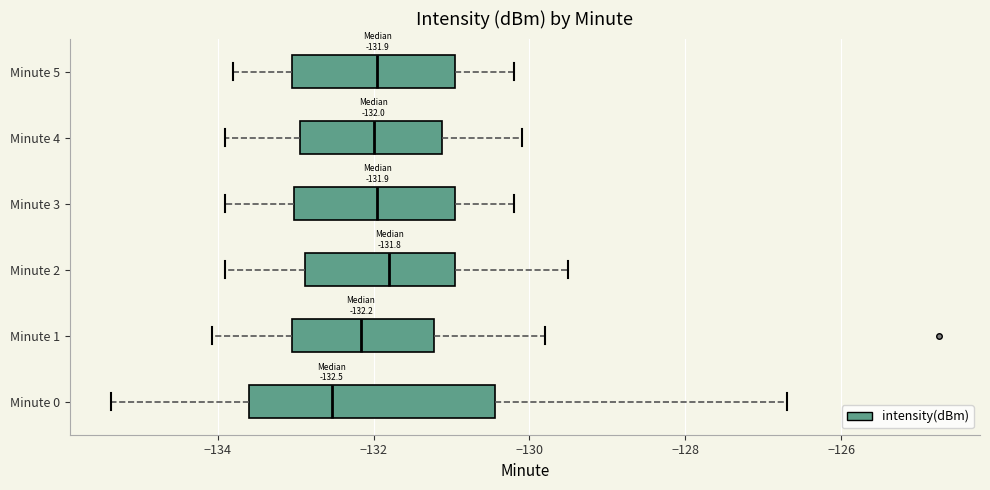

Comparing the boxes themselves (not the whiskers), which one is the widest?

Minute 0